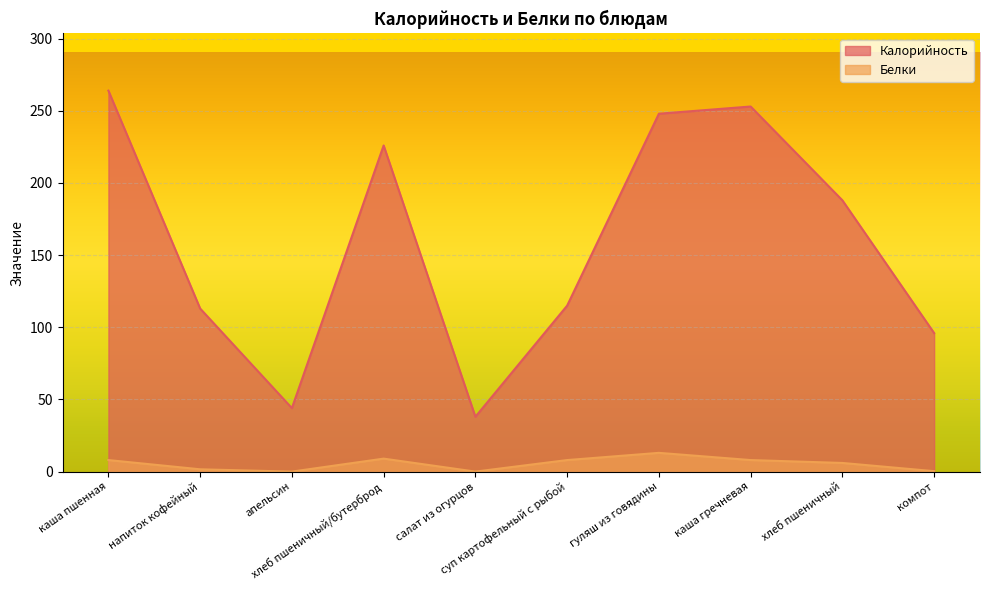

Reading right to left, list all the values displayed in this chart.

Калорийность: 96.0	188.0	253.0	248.0	115.0	38.0	226.0	44.0	113.0	264.0
Белки: 0.3	6.0	8.0	13.0	8.0	0.0	9.0	0.0	1.6	8.0